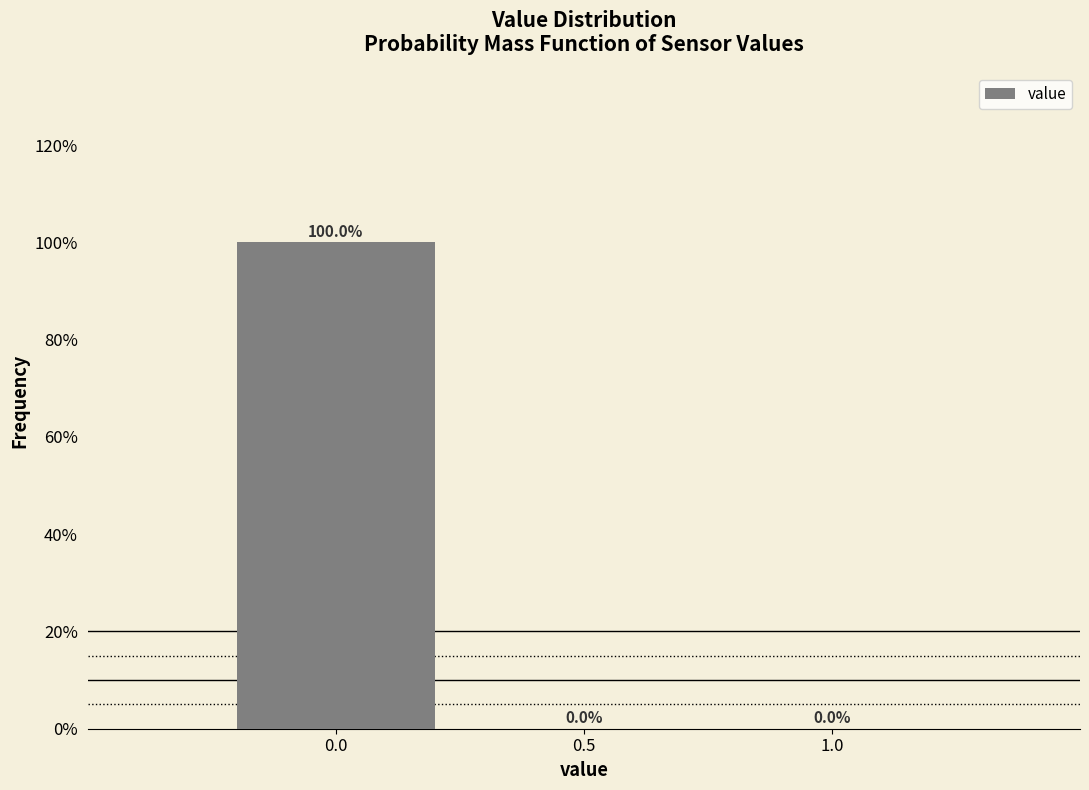

Are the bars horizontal?

No